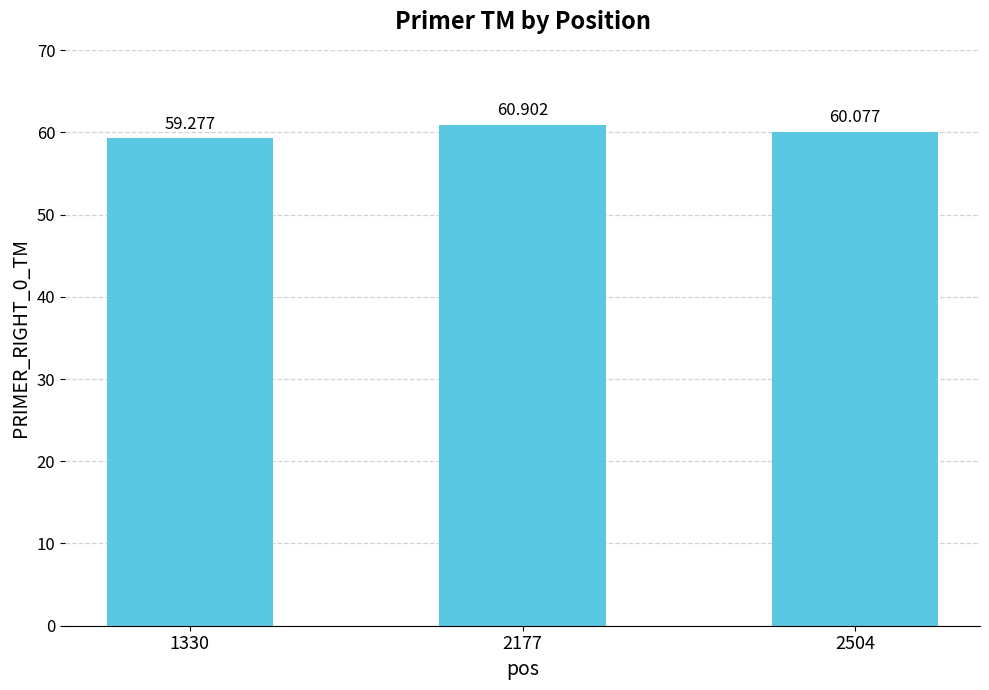

At which category does the chart reach its peak across all series?

2177